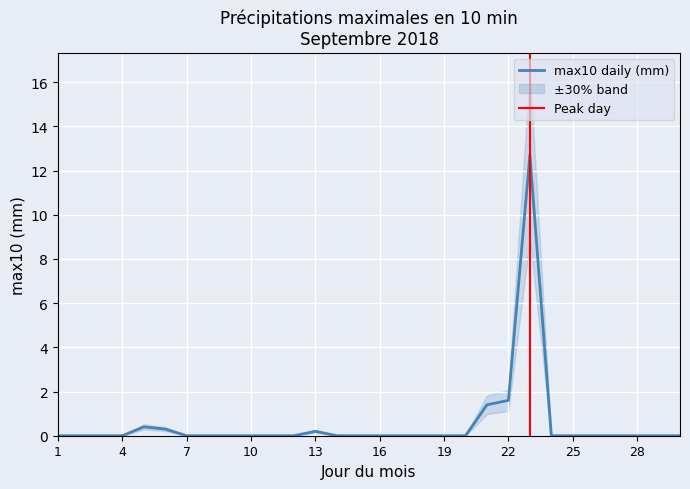

Which label corresponds to the smallest value in the chart?

1